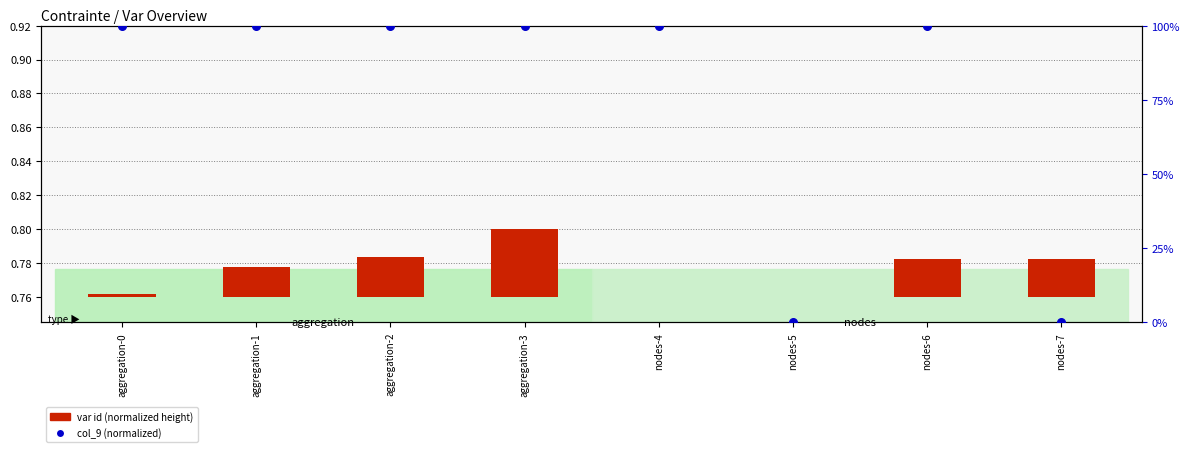

Which series contains the highest Y value?

col_9 (normalized)